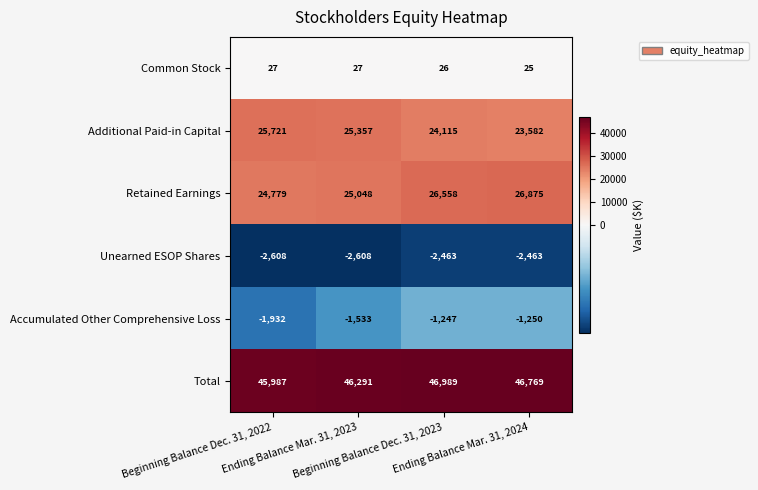

Which series has the largest range (max minus min)?

Additional Paid-in Capital